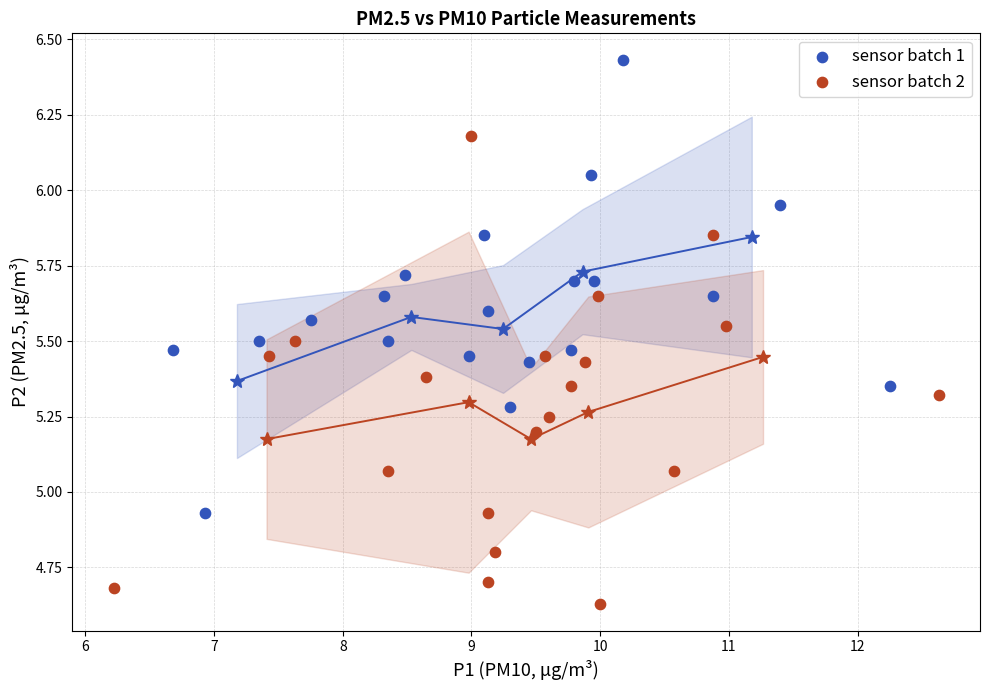

Which series reaches the minimum Y coordinate?

sensor batch 2